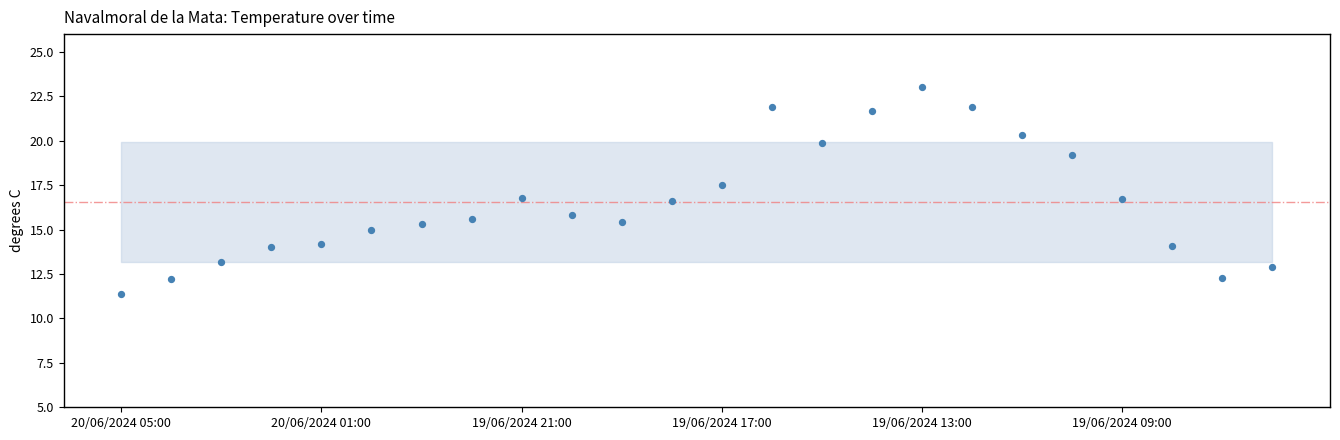

What is the range of Y values (max minus min)?

11.6